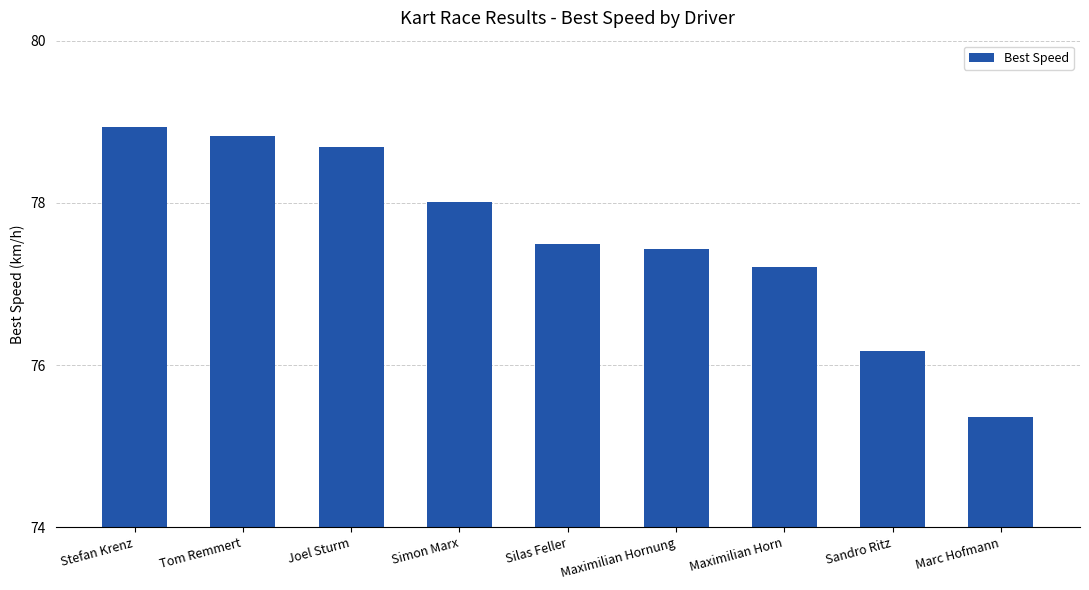

What is the sum of all values?

698.1